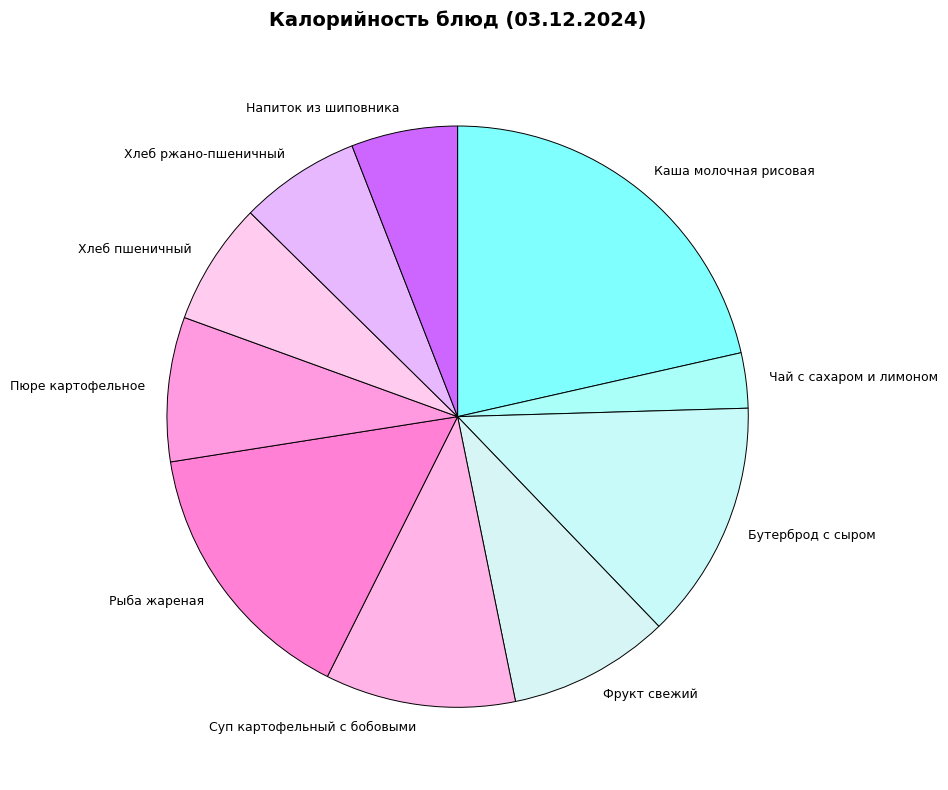

The Бутерброд с сыром slice represents 13% of the pie. True or false?

True